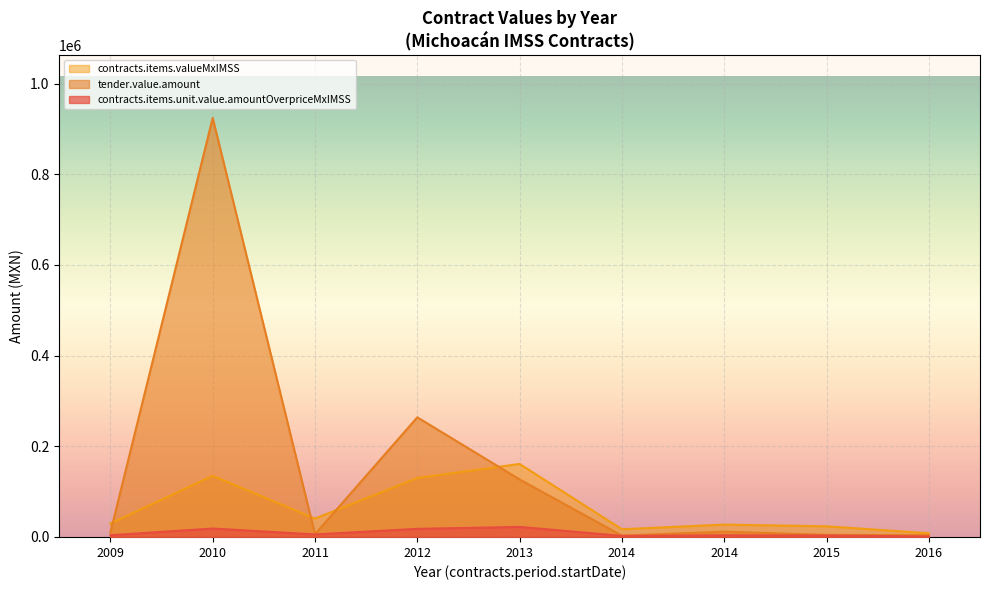

True or false: contracts.items.valueMxIMSS and contracts.items.unit.value.amountOverpriceMxIMSS intersect in this chart.

False